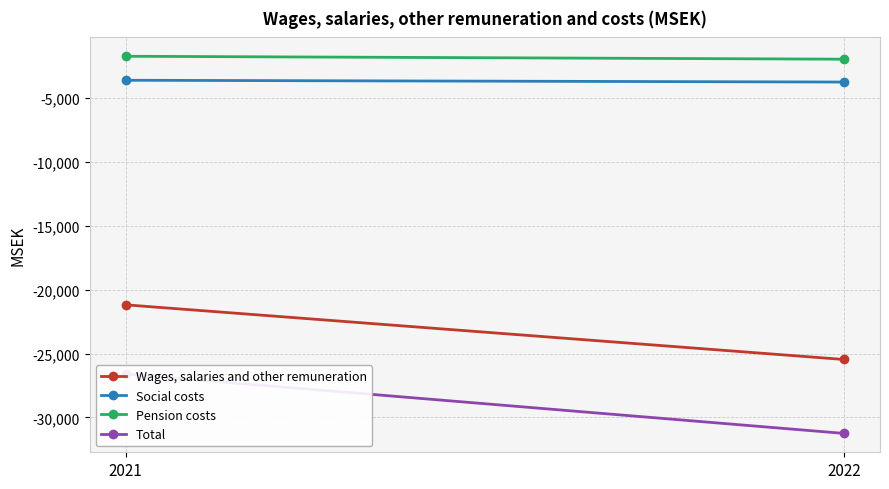

What is the average value of the Total series?

-28924